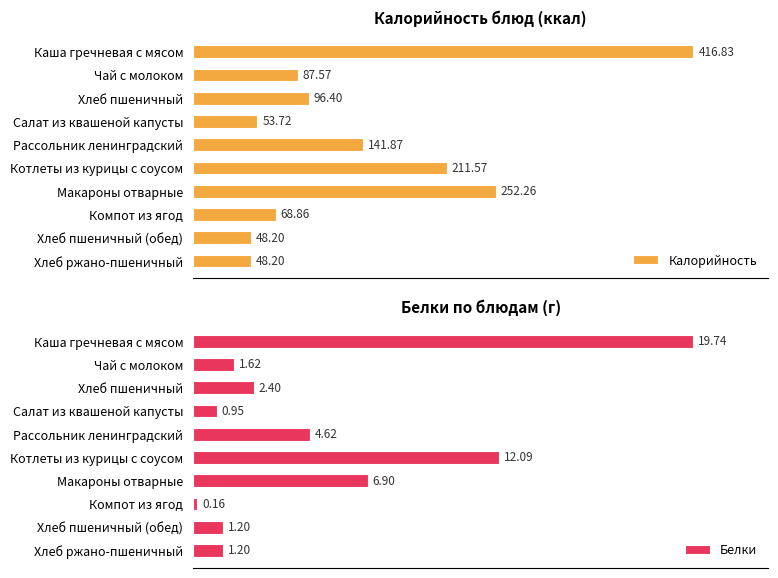

Reading left to right, what are all the values shown in this chart?

Калорийность: 416.8	87.6	96.4	53.7	141.9	211.6	252.3	68.9	48.2	48.2
Белки: 19.7	1.6	2.4	0.9	4.6	12.1	6.9	0.2	1.2	1.2